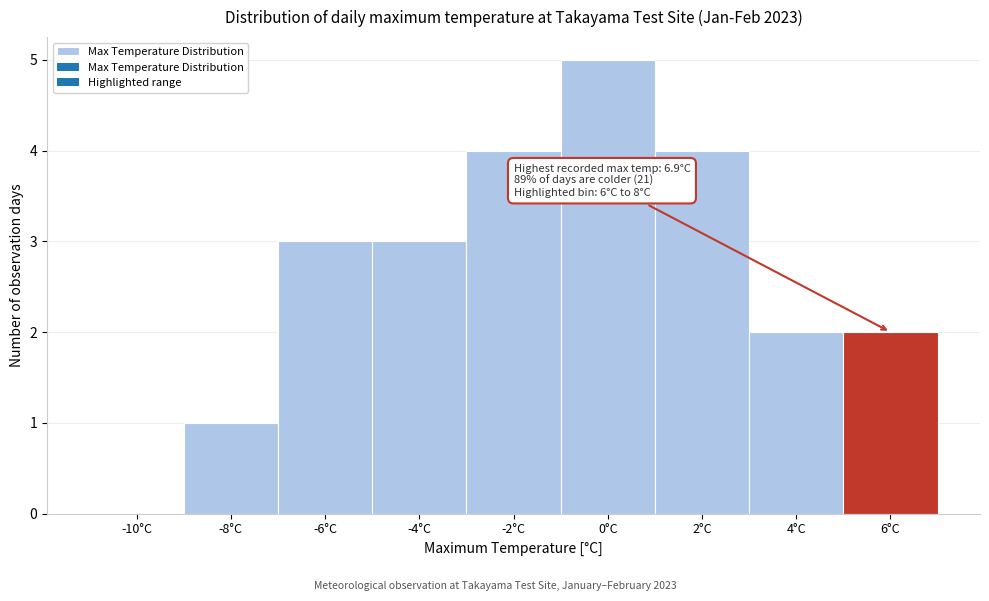

Between -2°C and -8°C, which is larger?

-2°C